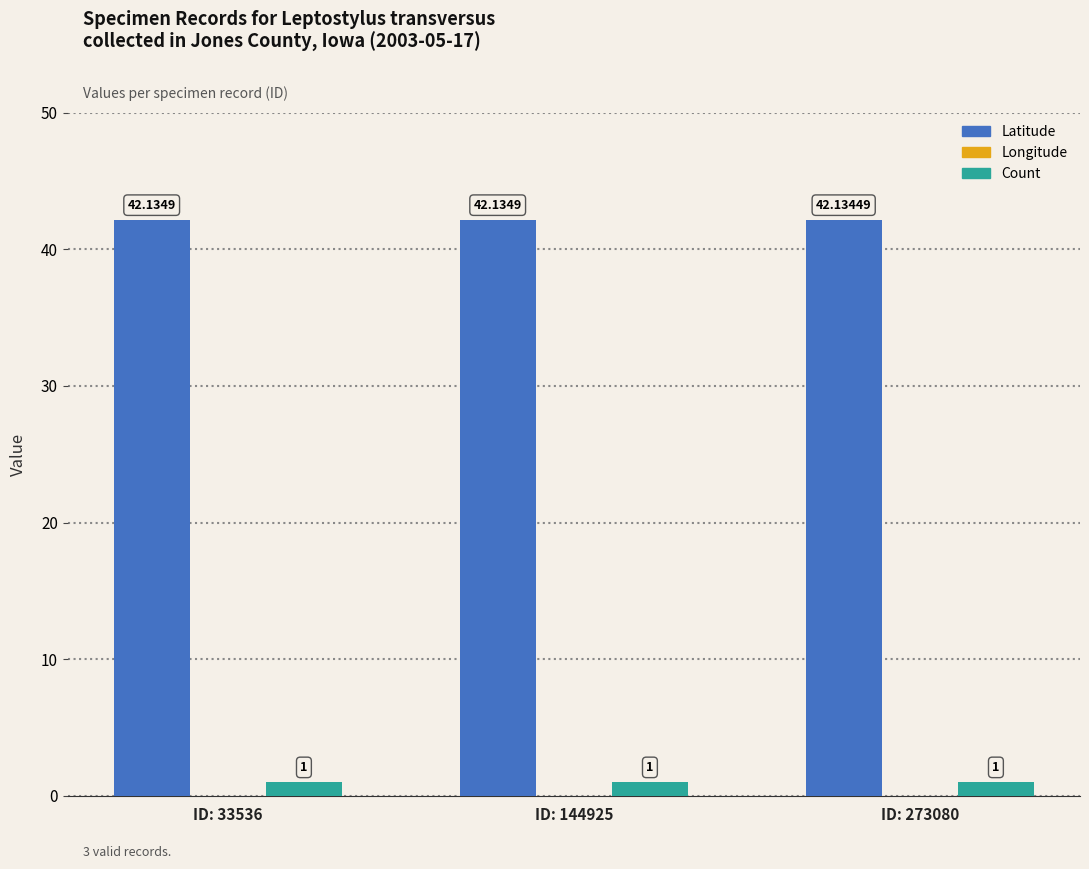

What is the maximum value shown in the chart?

42.1